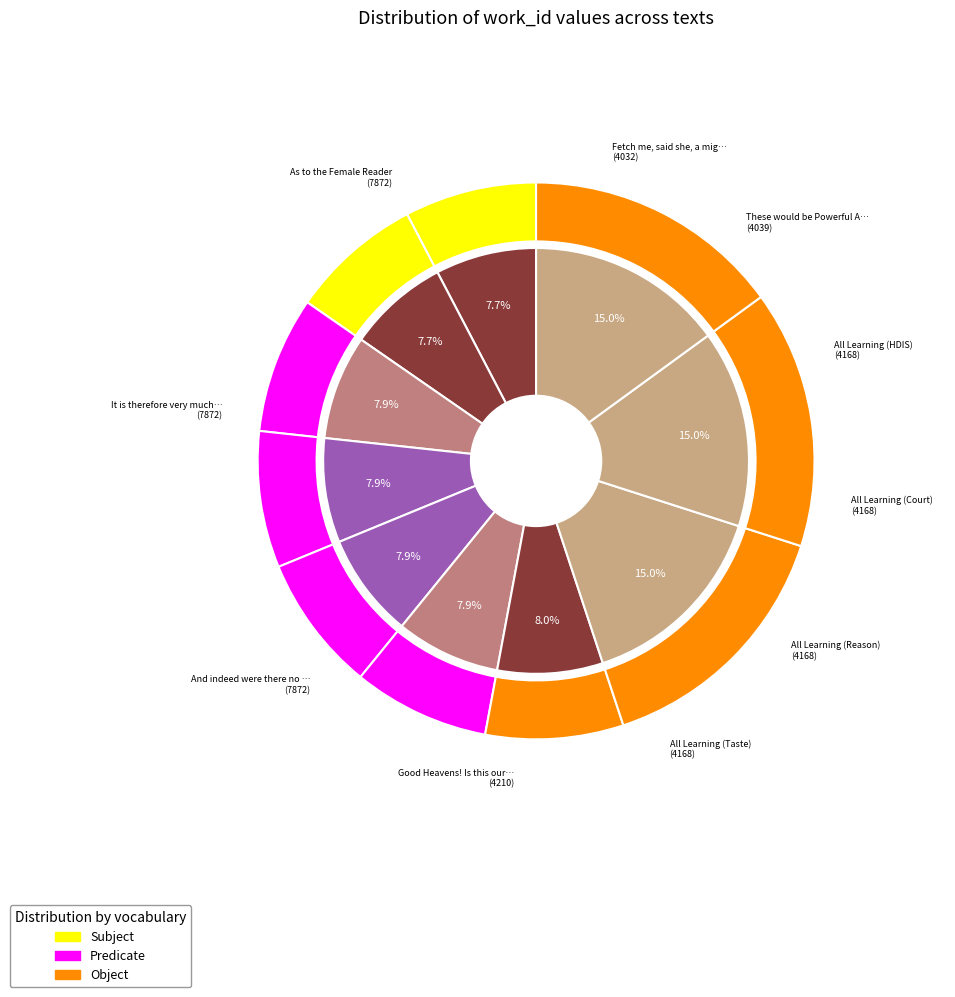

True or false: All Learning (HDIS) accounts for 1% of the total.

False